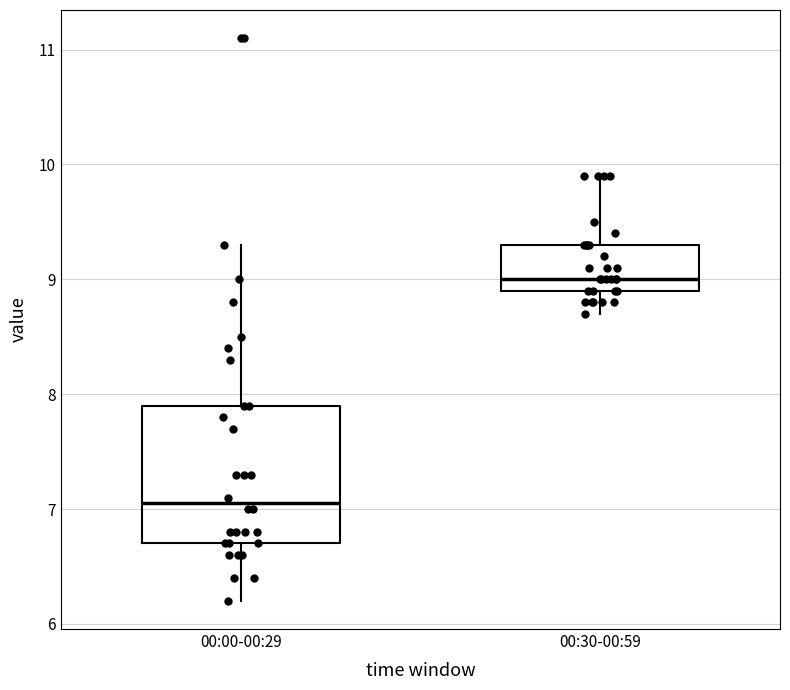

Which box's median line is the highest?

00:30-00:59